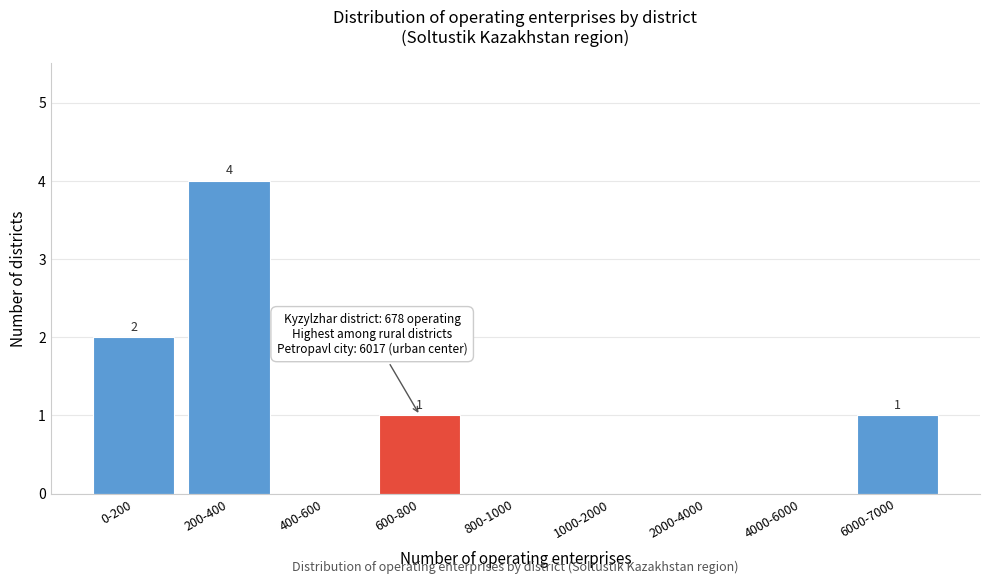

Reading left to right, what are all the values shown in this chart?

0-200=2	200-400=4	400-600=0	600-800=1	800-1000=0	1000-2000=0	2000-4000=0	4000-6000=0	6000-7000=1